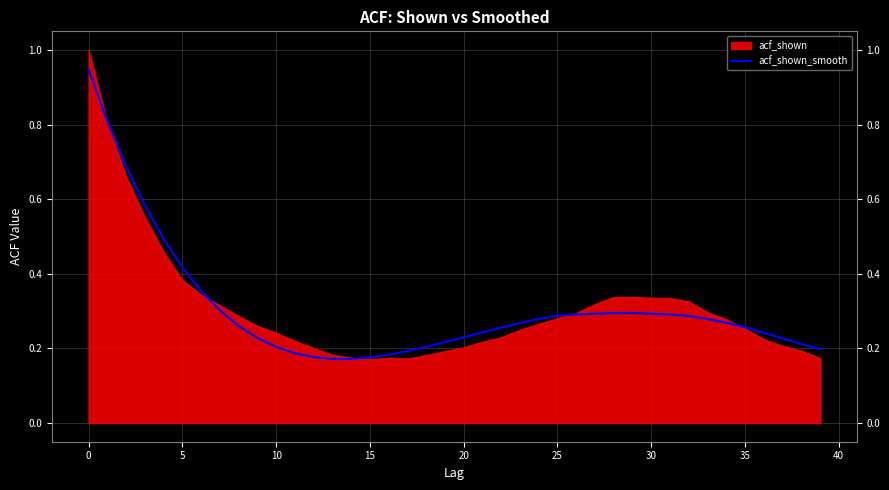

Reading right to left, what are all the values shown in this chart?

0.2	0.2	0.2	0.2	0.3	0.3	0.3	0.3	0.3	0.3	0.3	0.3	0.3	0.3	0.3	0.3	0.3	0.3	0.2	0.2	0.2	0.2	0.2	0.2	0.2	0.2	0.2	0.2	0.2	0.2	0.2	0.3	0.3	0.4	0.4	0.5	0.6	0.7	0.8	0.9